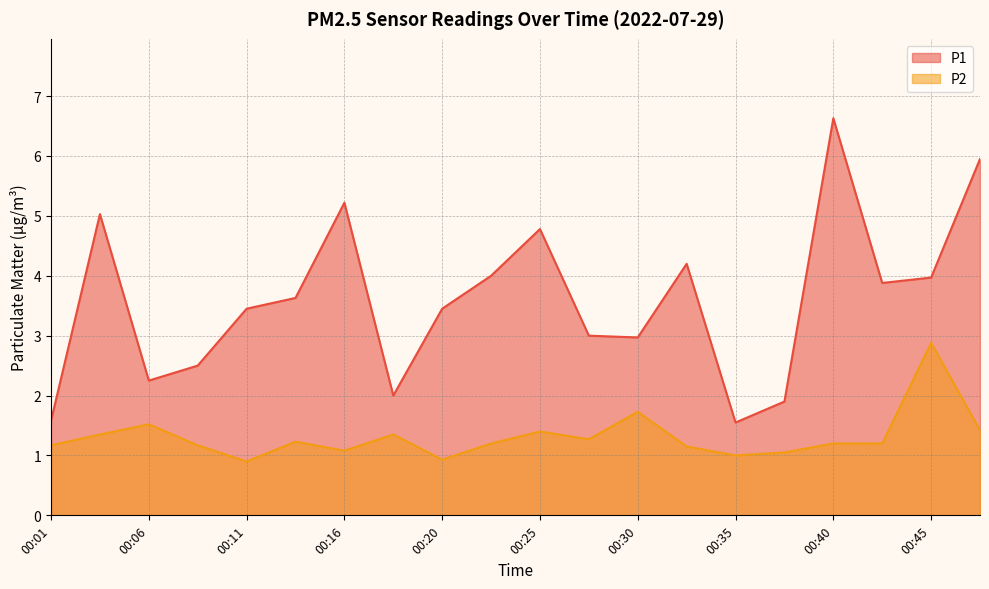

List the series in order of their overall mean, highest first.

P1, P2